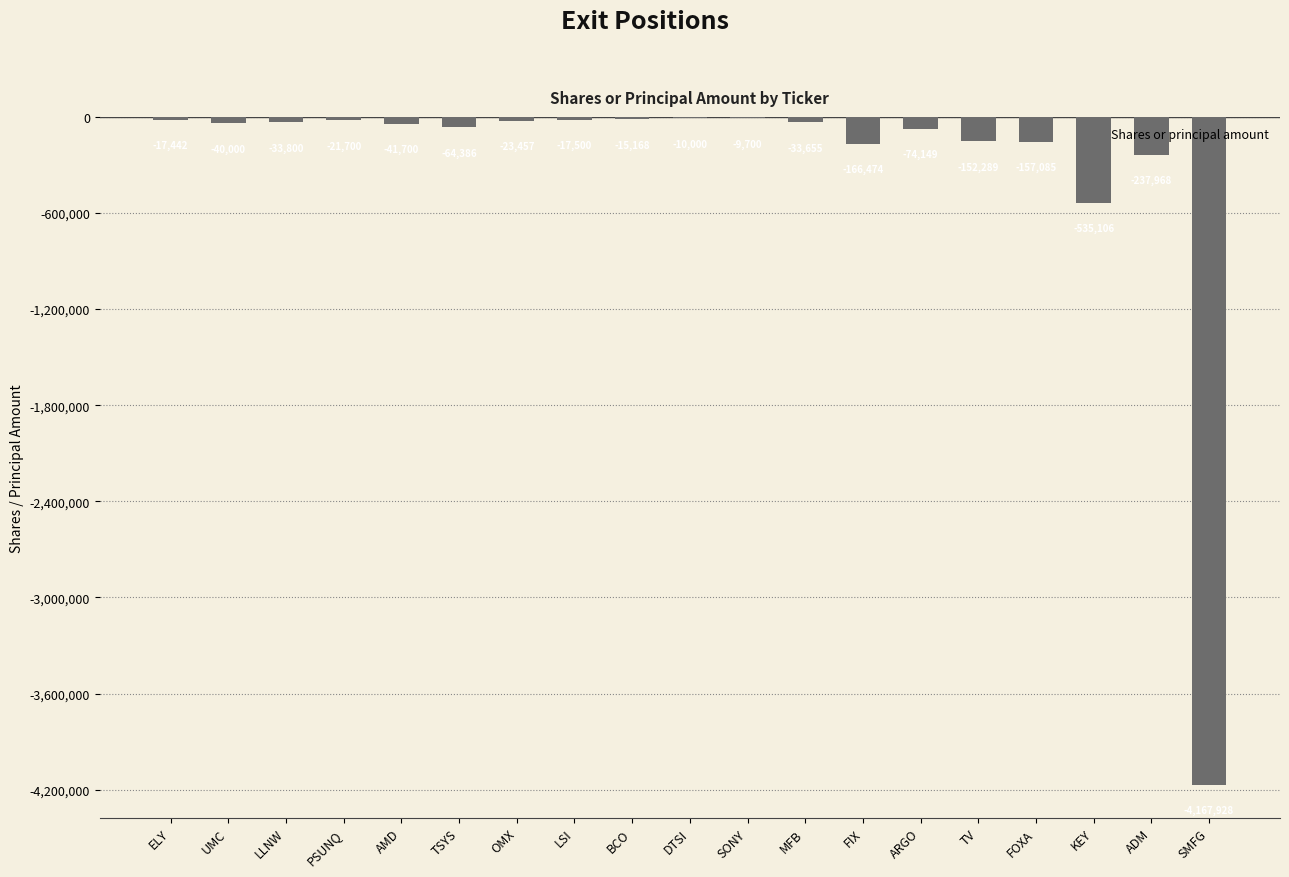

True or false: the data shows -74149 at ARGO.

True